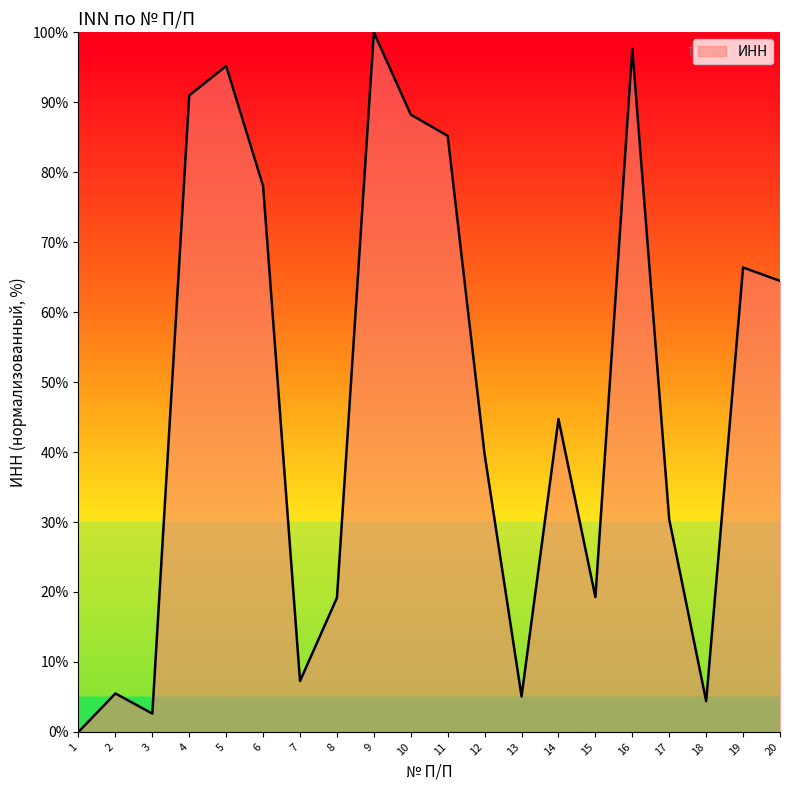

Where is the data nearest to the value 50?

14